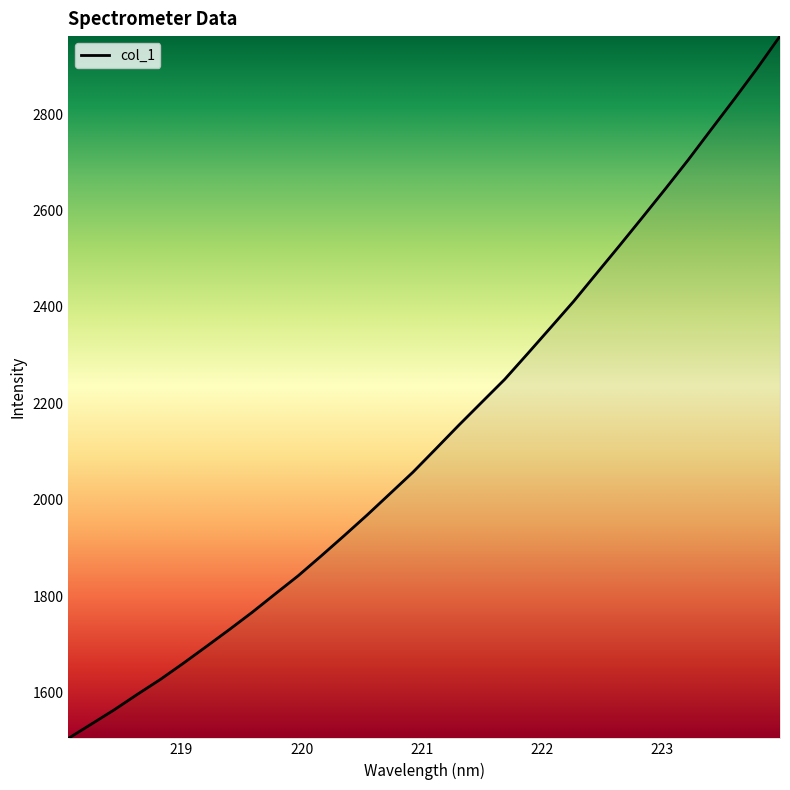

What is the smallest value displayed?

1505.0